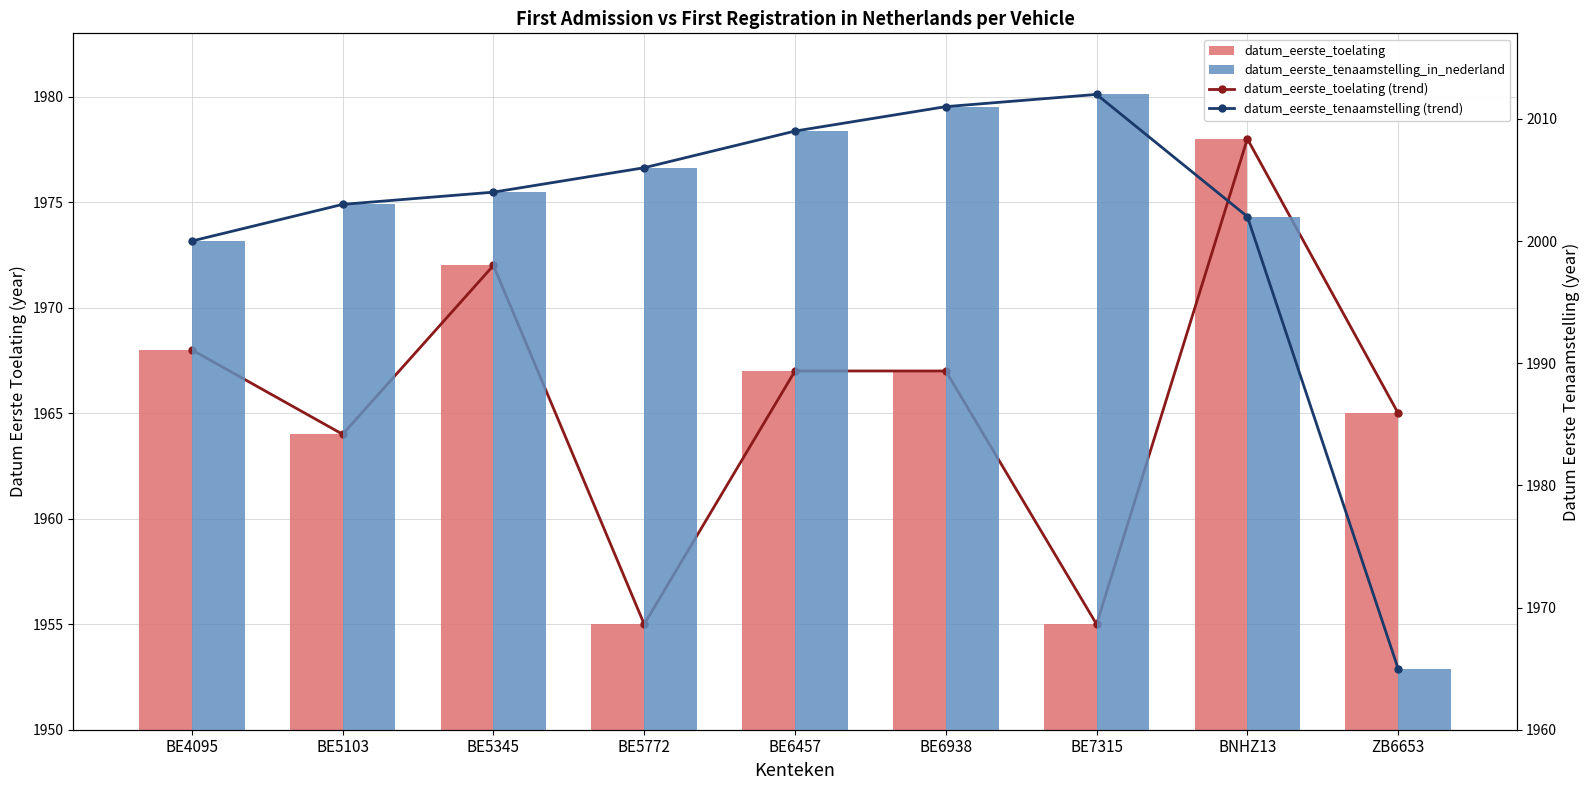

True or false: datum_eerste_tenaamstelling_in_nederland has a value of 2654 at BE4095.

False